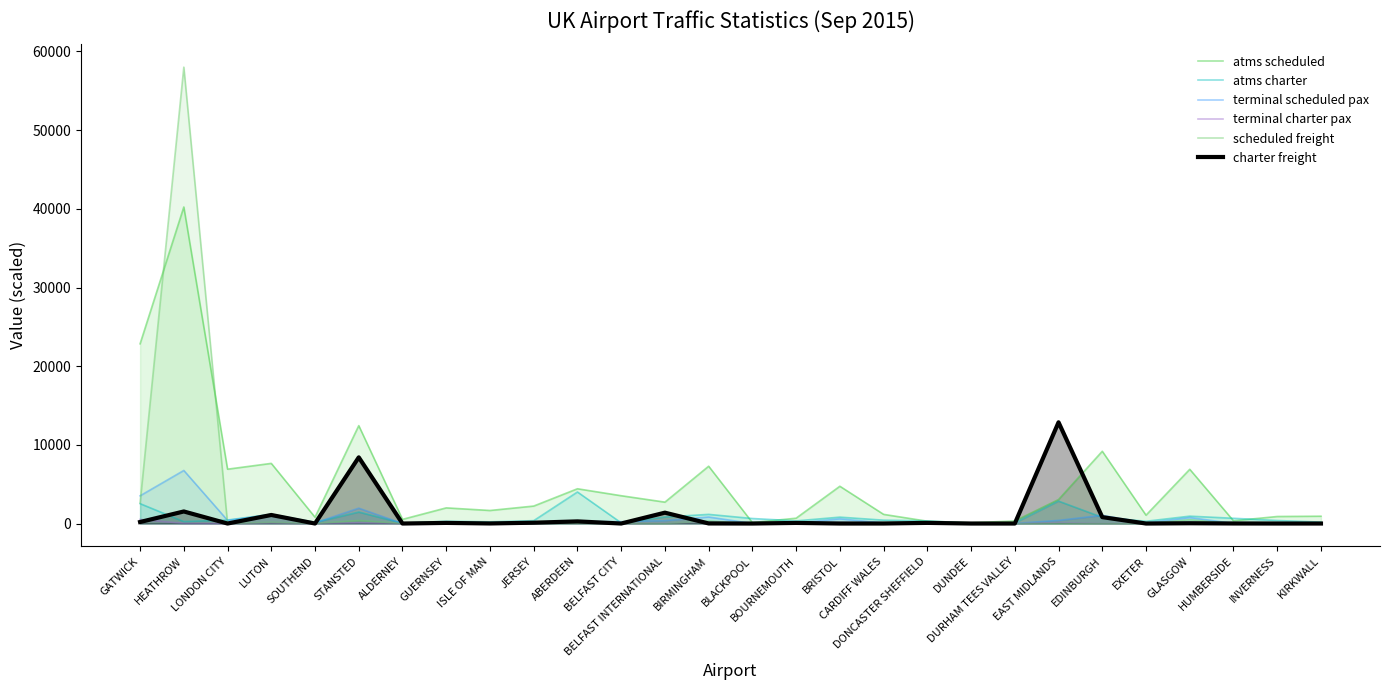

What is the difference between the second highest and second lowest values in the terminal charter pax series?

215.0